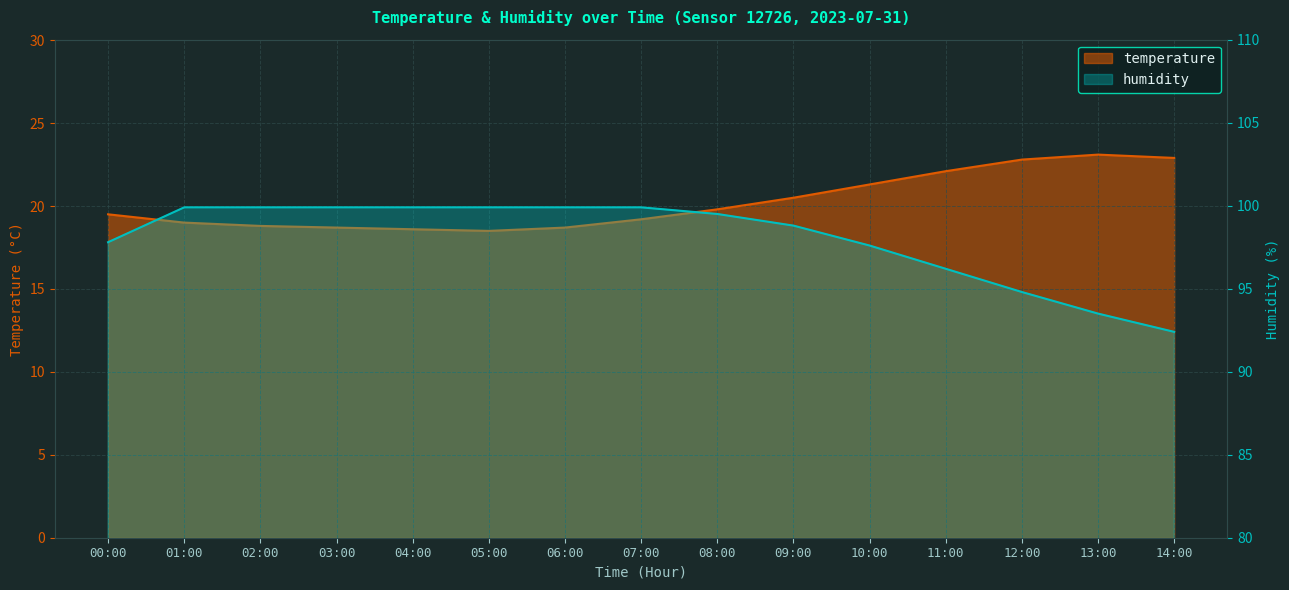

The value of humidity at 05:00 is 167.9. True or false?

False